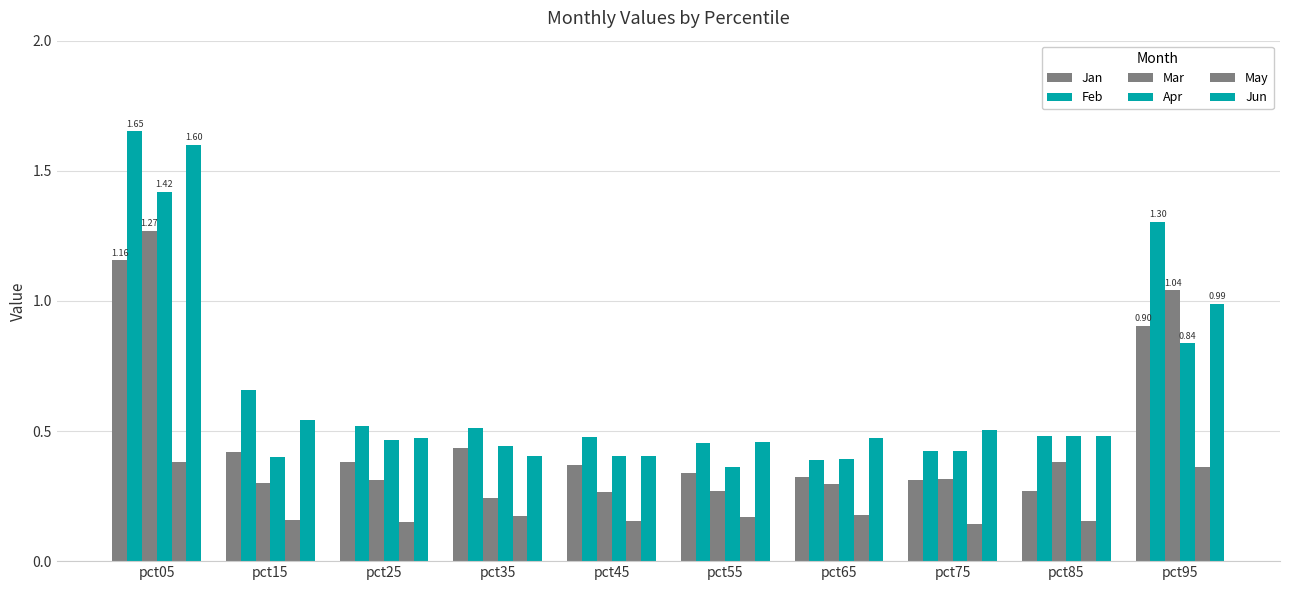

How many bars are there in each group?

6